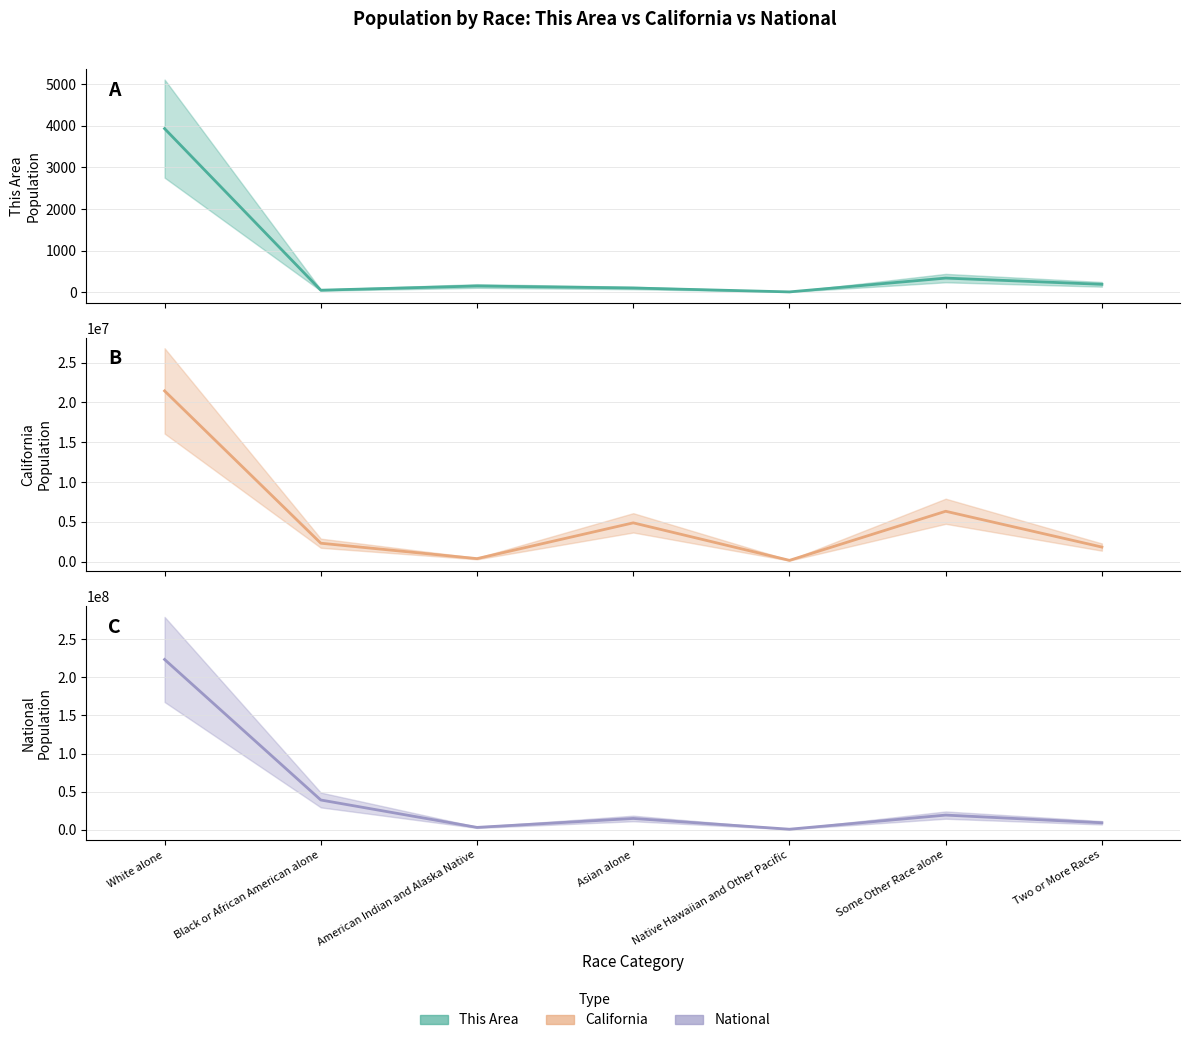

At which label is National closest to 112046639?

Black or African American alone